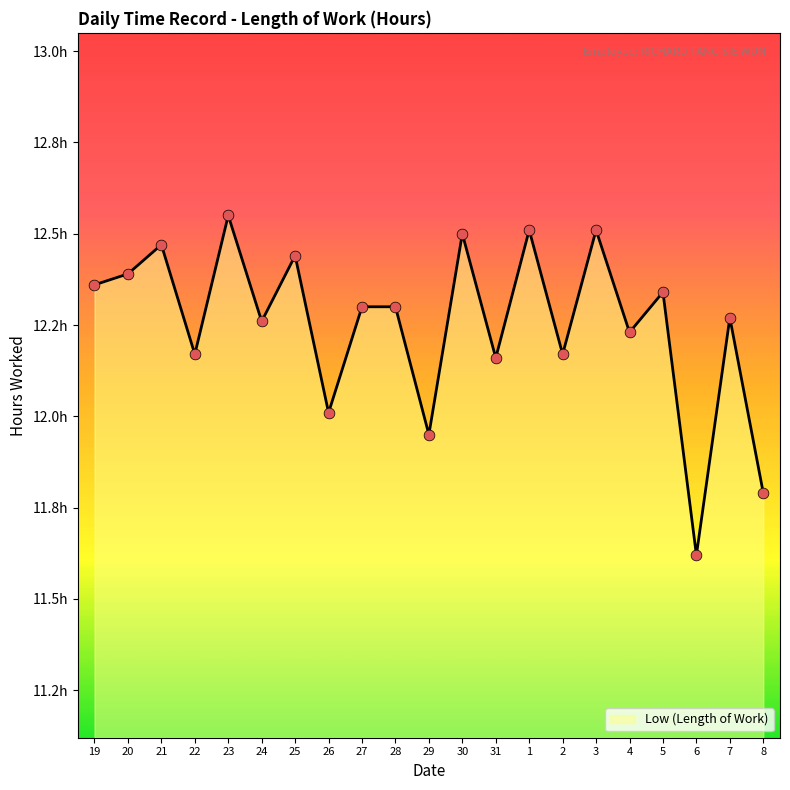

Does the chart have visible grid lines?

No